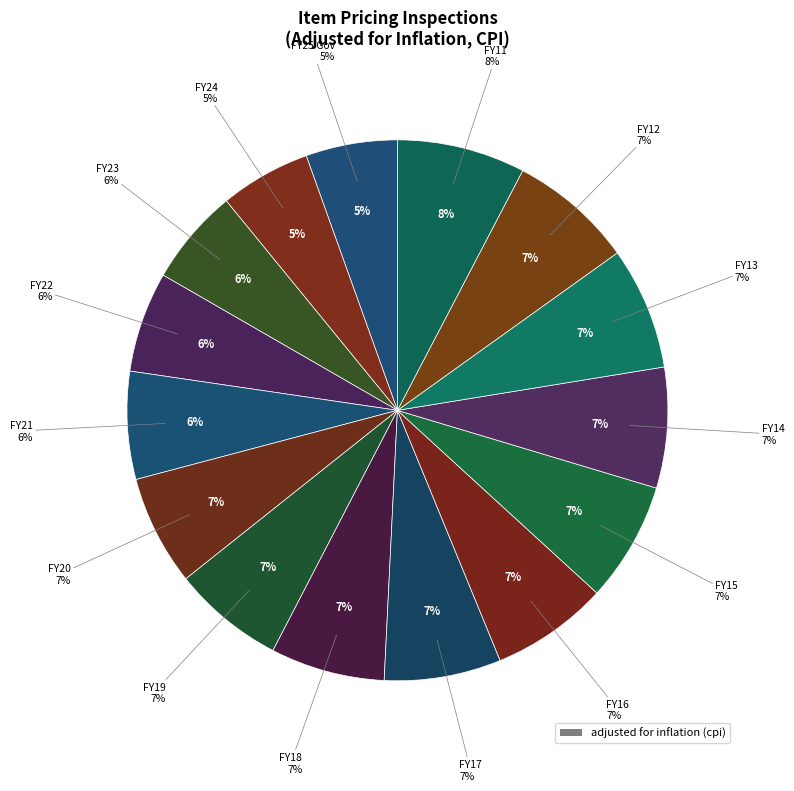

What percentage is NOT represented by FY21?

93.6%